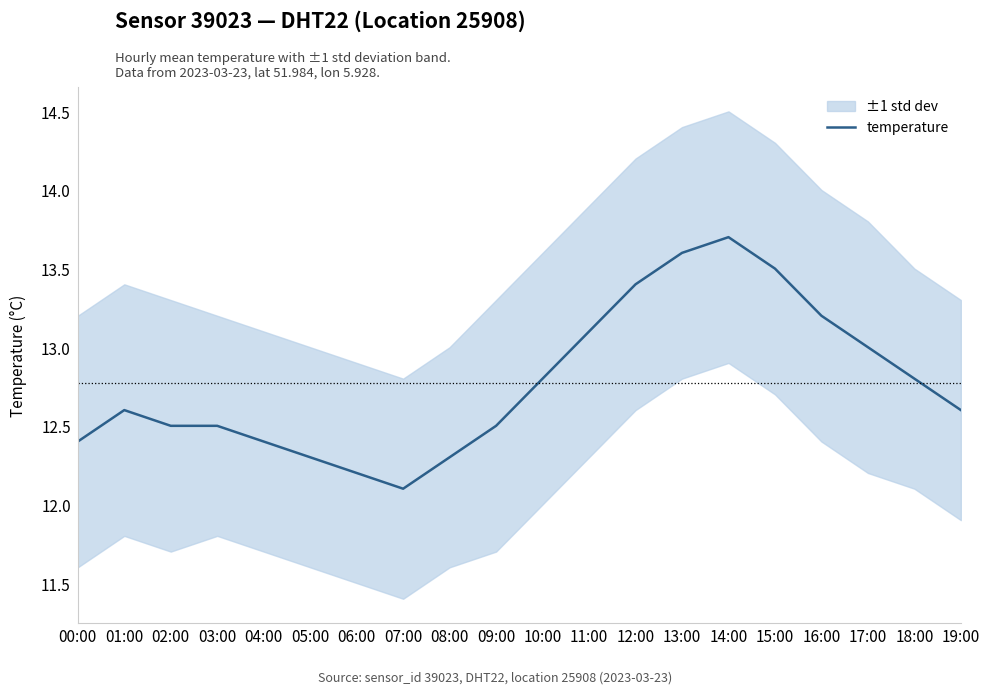

True or false: the data shows 12.5 at 02:00.

True